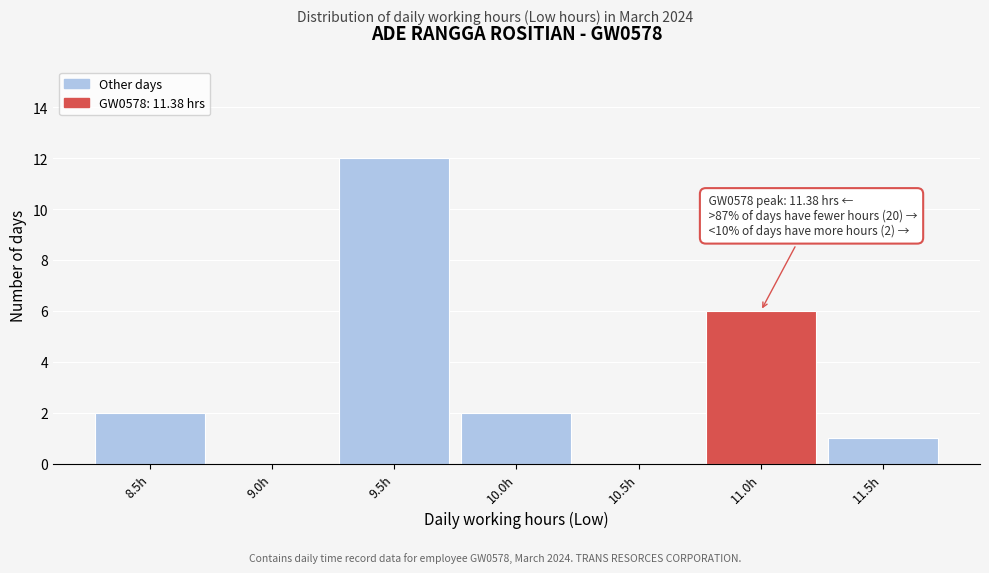

Reading left to right, list all the values displayed in this chart.

8.5h=2	9.0h=0	9.5h=12	10.0h=2	10.5h=0	11.0h=6	11.5h=1